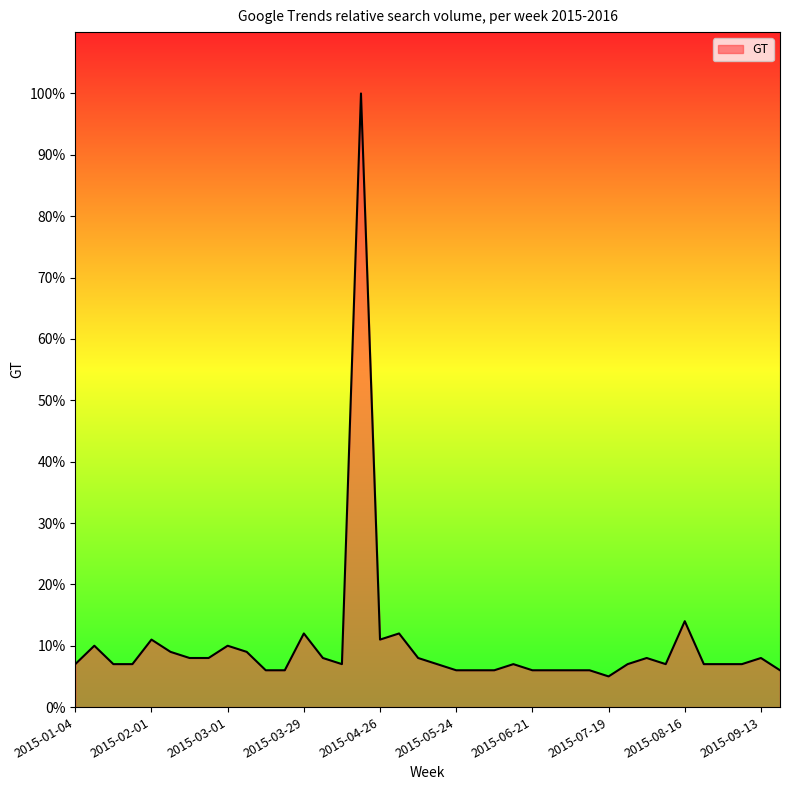

What is the minimum value shown in the chart?

5